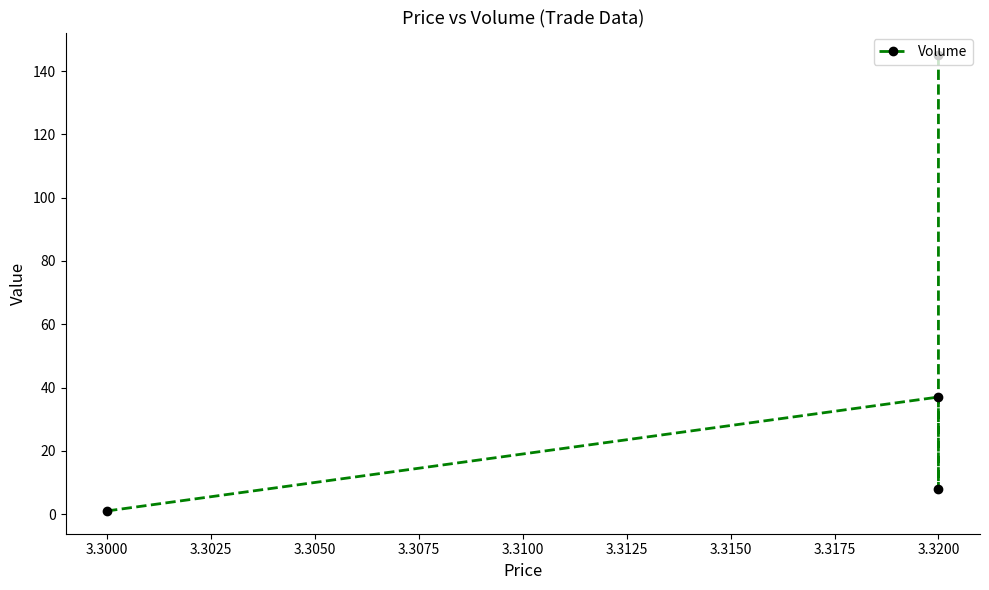

How many data points are less than 37?

2